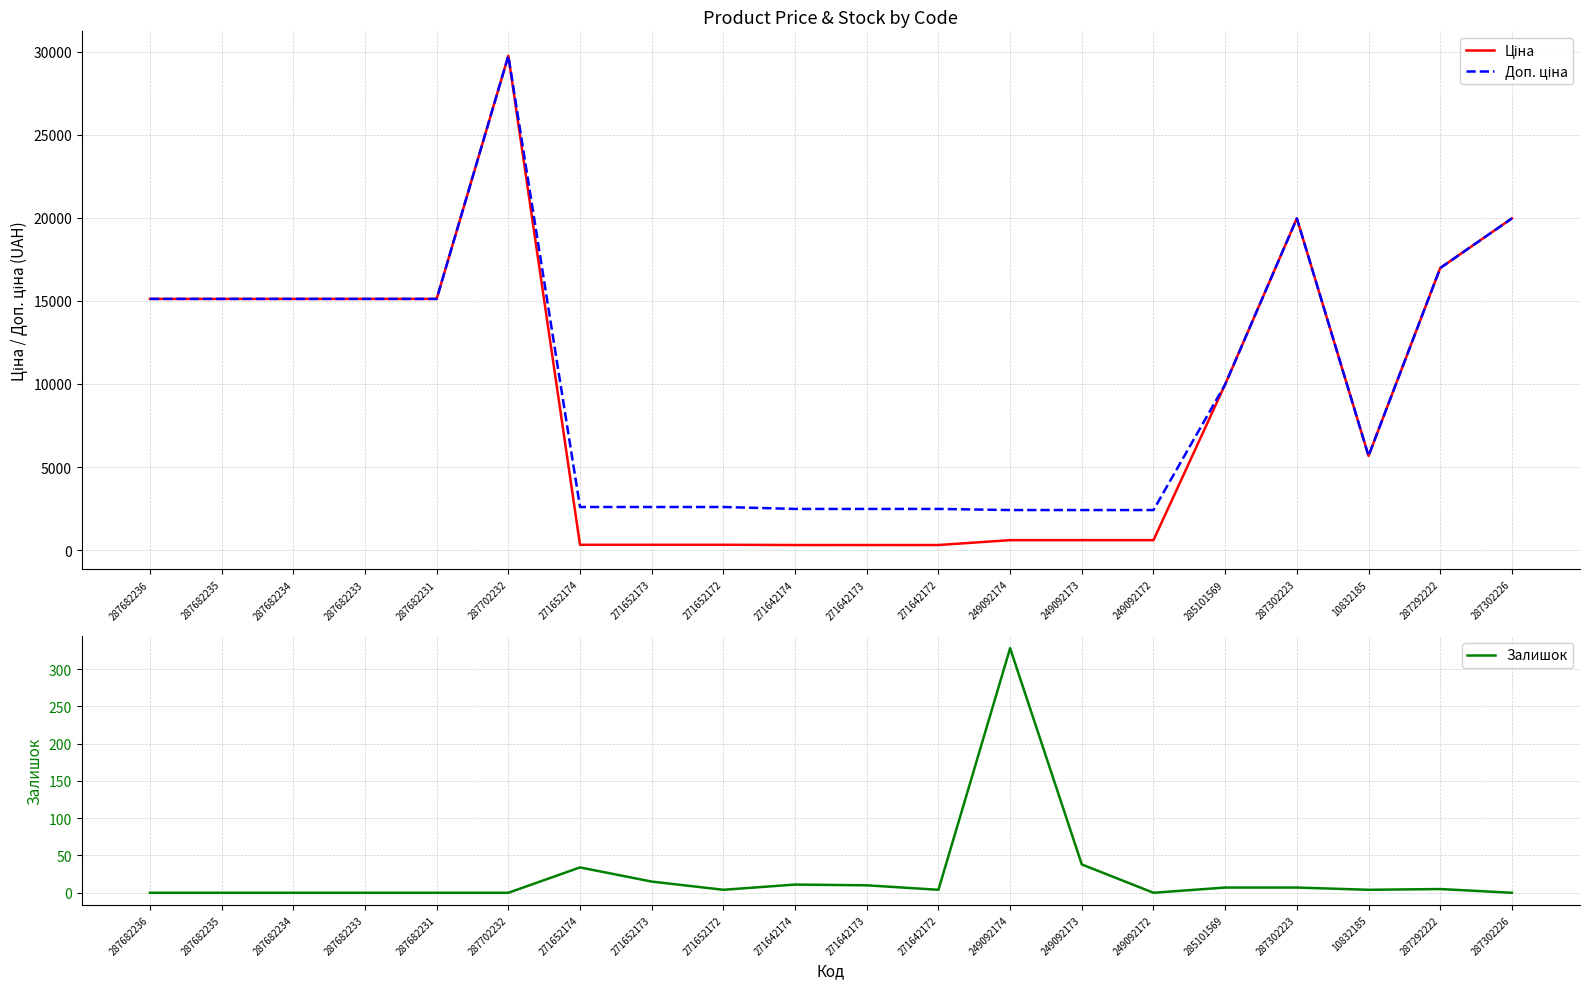

Is it true that Доп. ціна equals 4133.2 at 271652172?

False